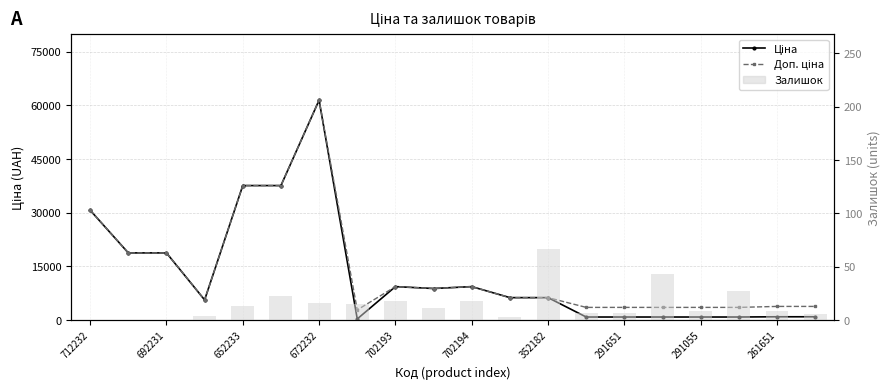

Which series has the largest total across all categories?

Доп. ціна